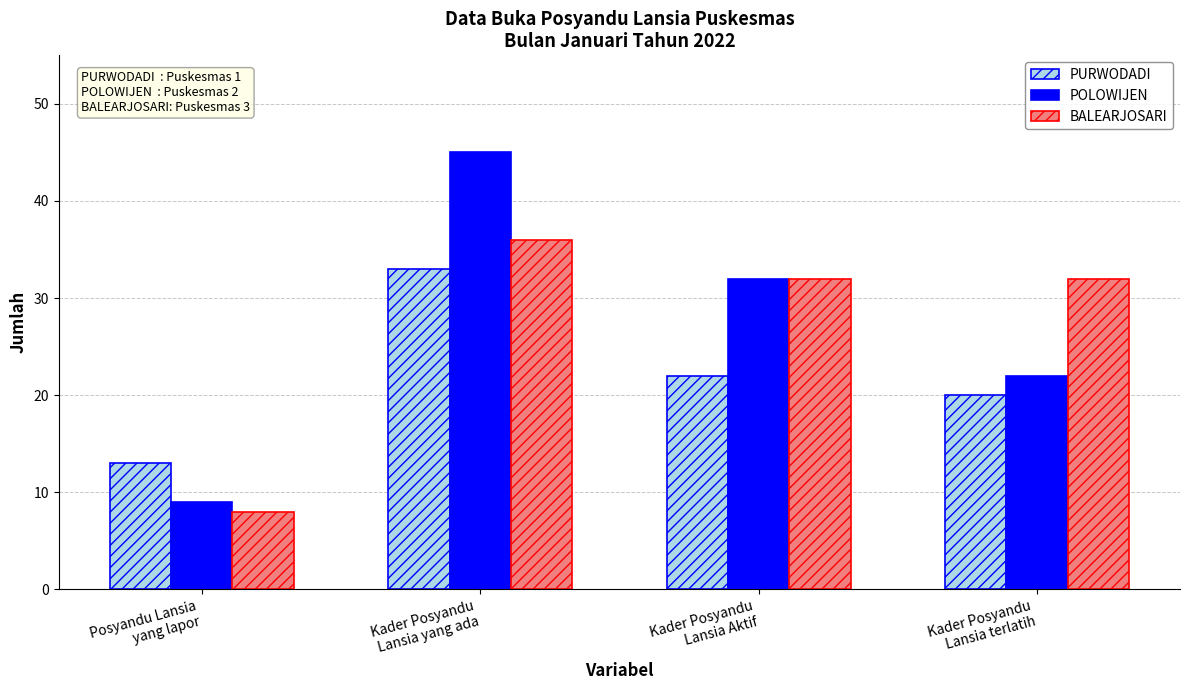

What is the label of the 4th bar from the right?

Posyandu Lansia
yang lapor